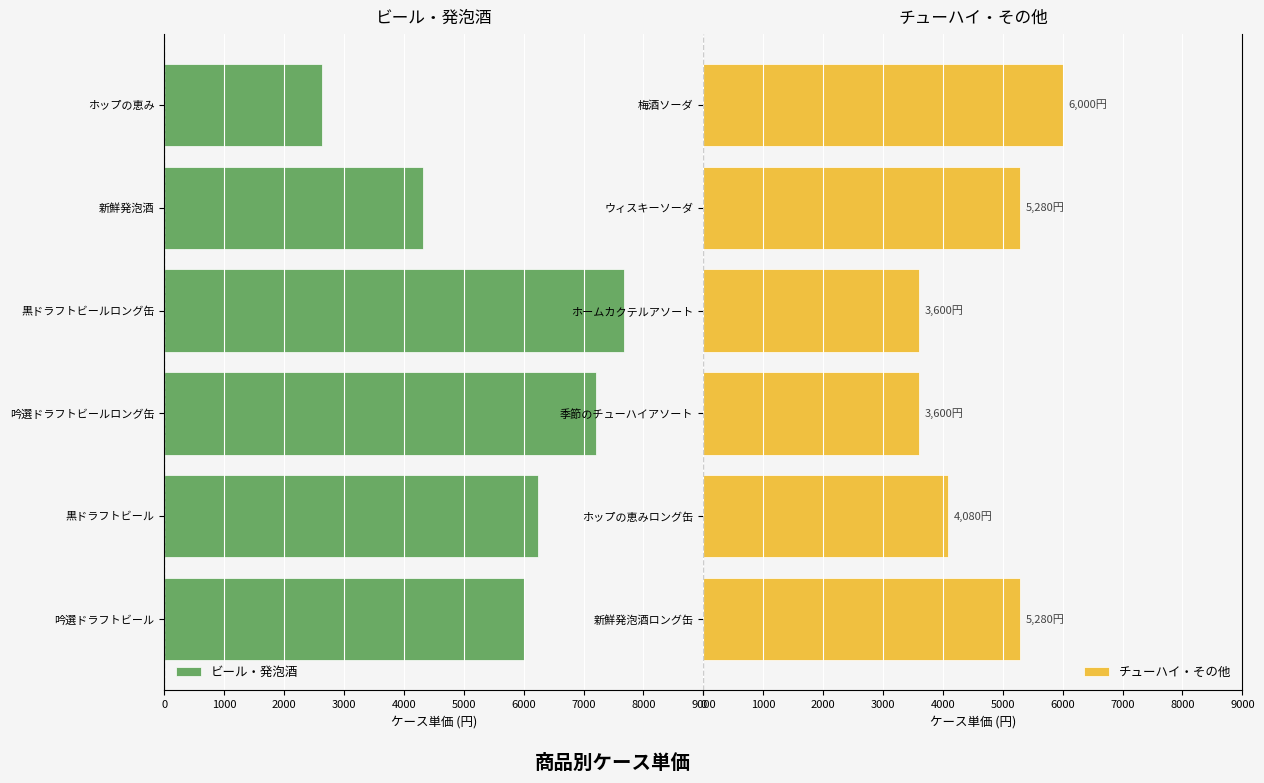

What is the value of the チューハイ・その他 bar at the 4th from the left?

3600